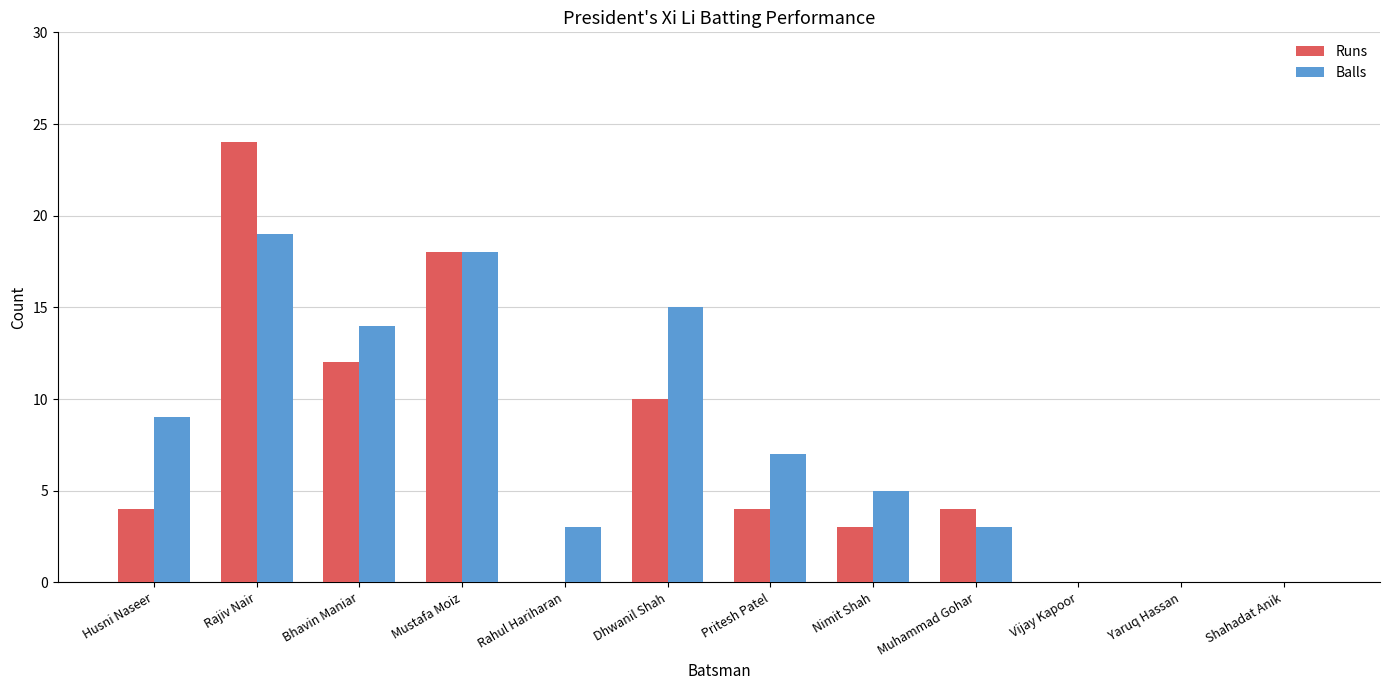

True or false: Balls has a value of 19 at Rajiv Nair.

True